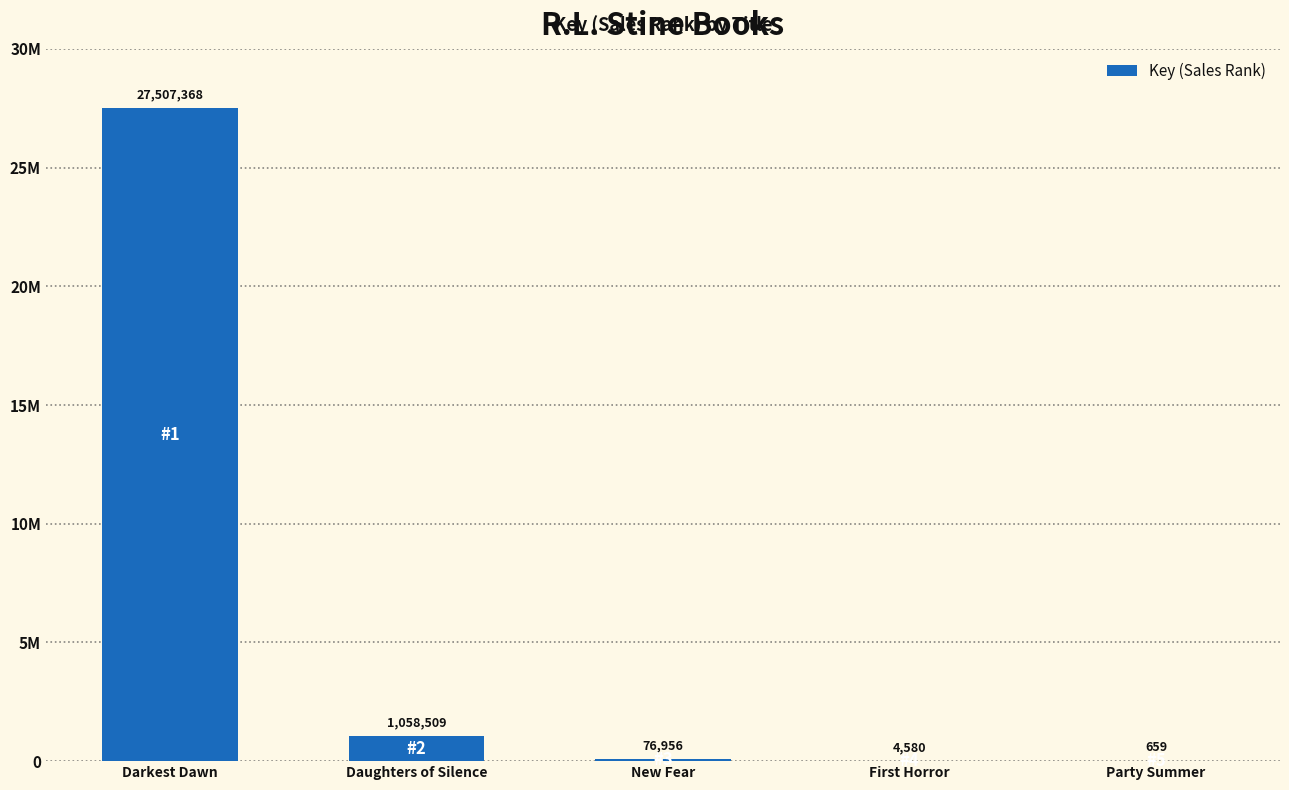

What is the difference between the maximum and minimum values?

27506709